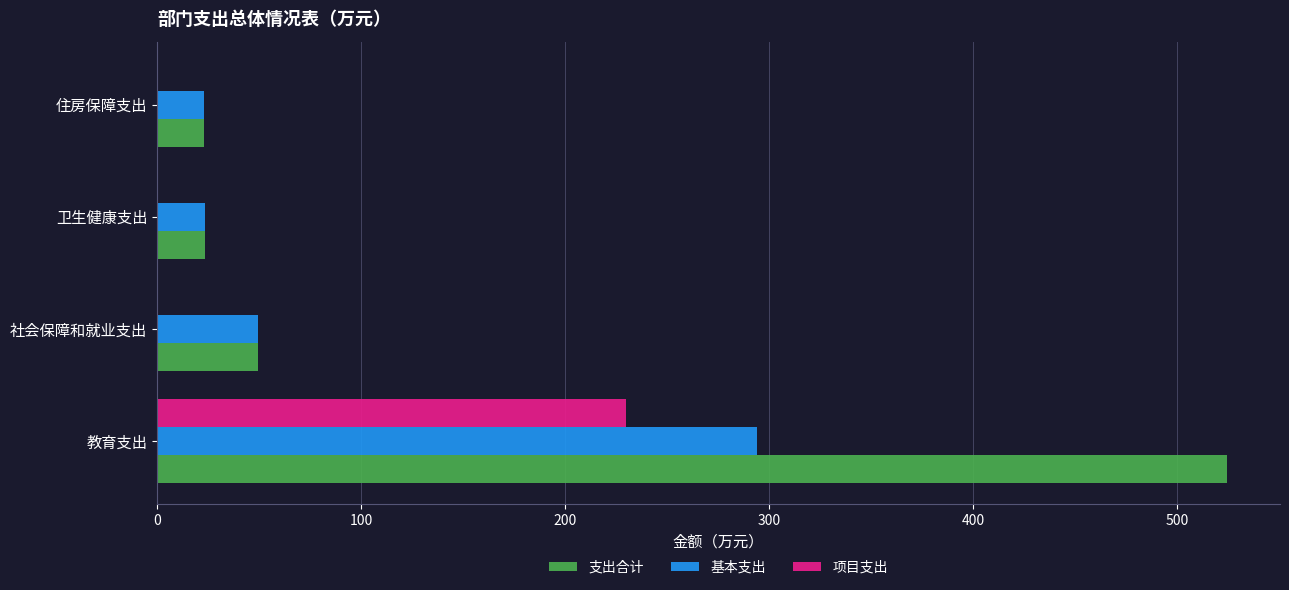

At which category does the chart reach its peak across all series?

教育支出